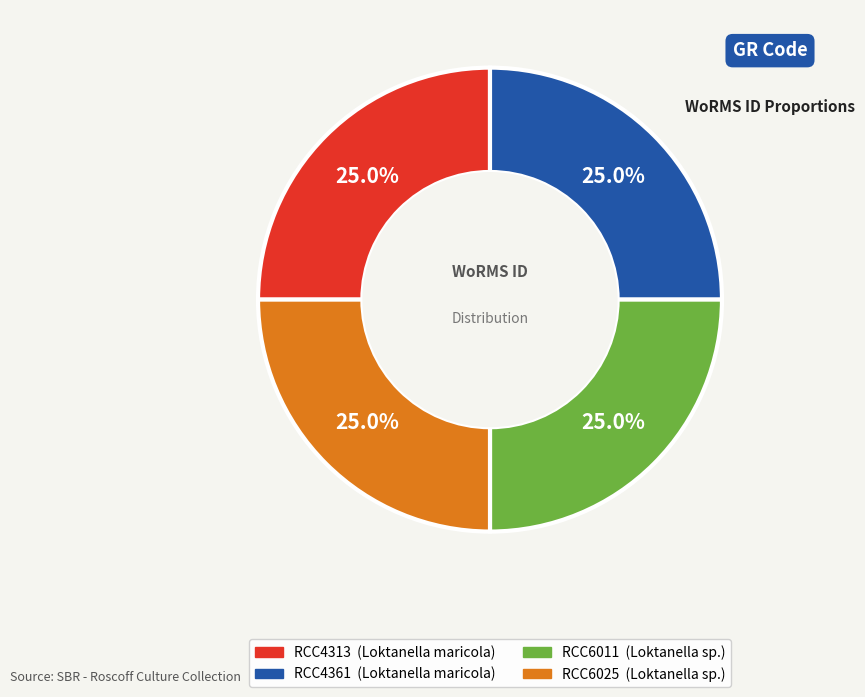

True or false: RCC4361 accounts for 10% of the total.

False